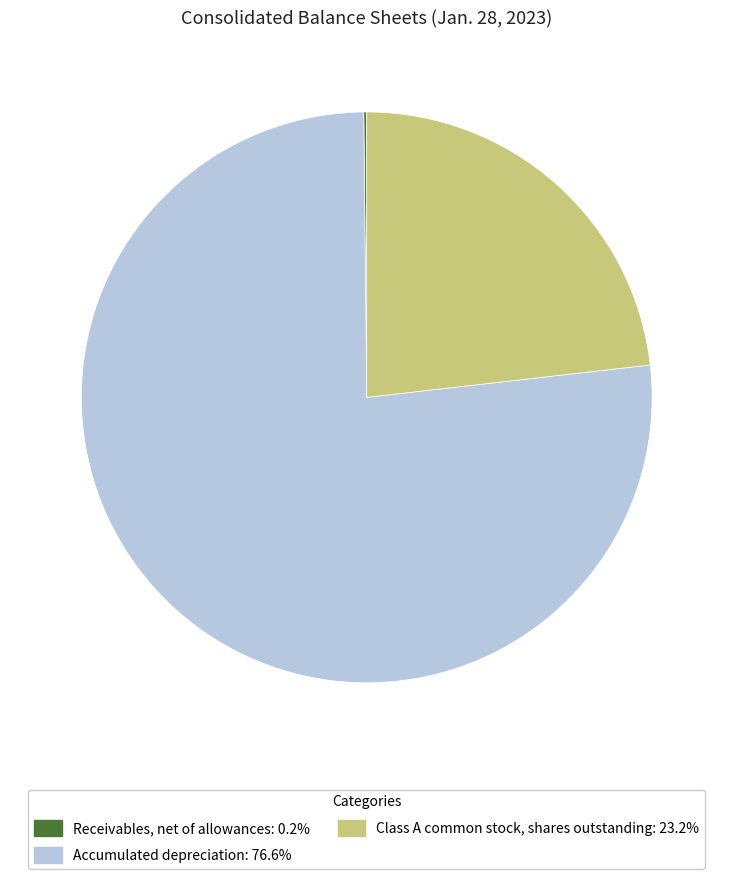

Does Class A common stock, shares outstanding represent more than half of the total?

No